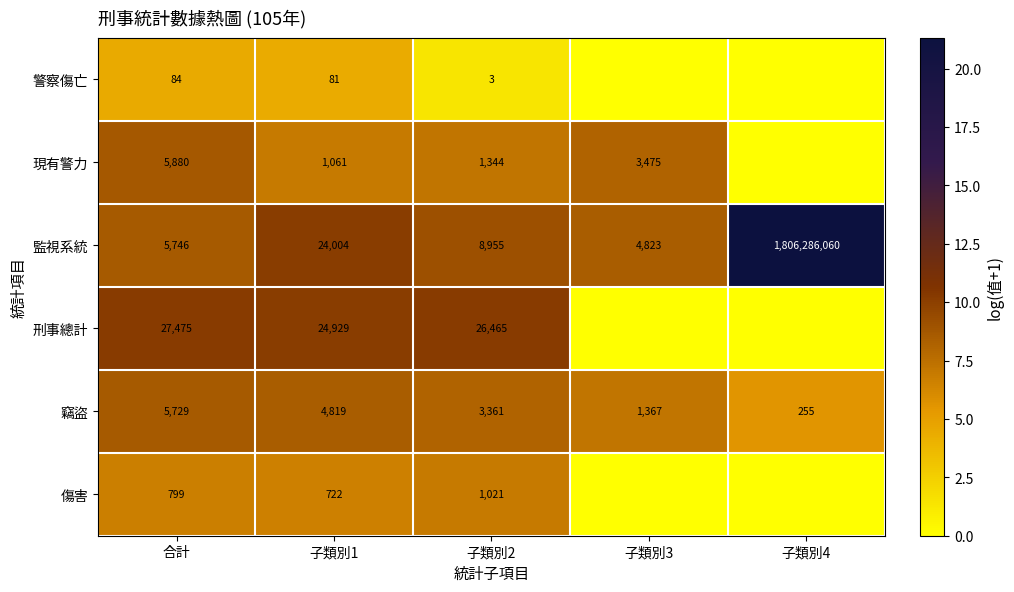

Which has a higher value, 子類別1 or 子類別2?

子類別1